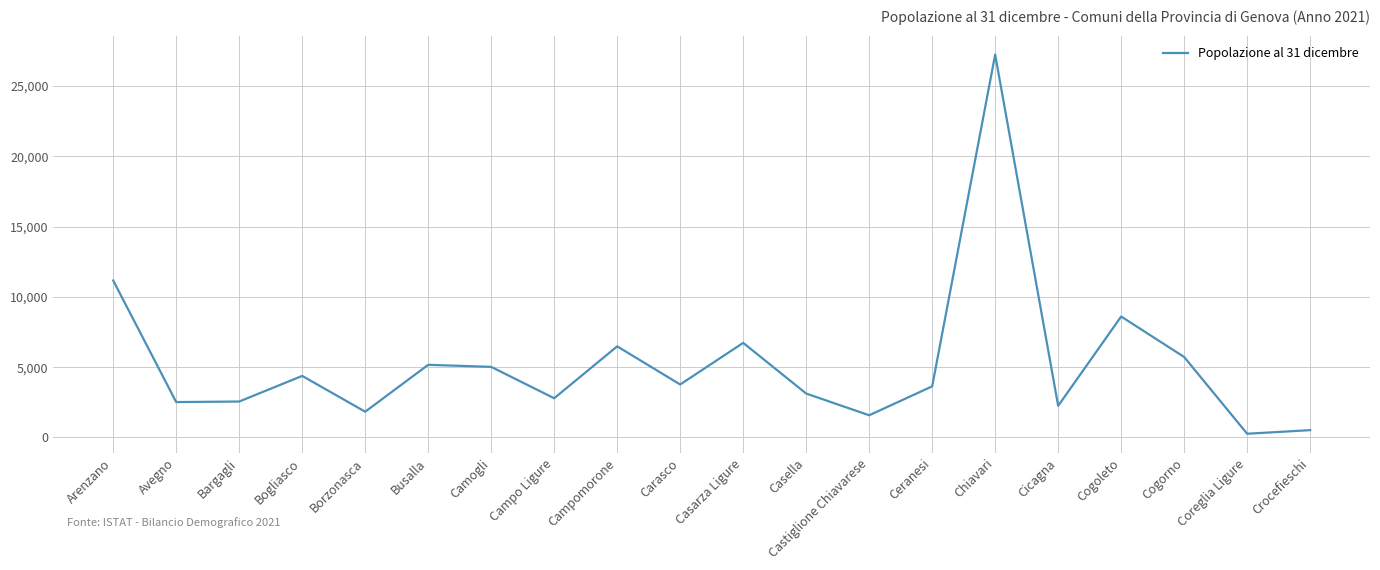

What is the approximate value at Busalla, to the nearest 50?

5150